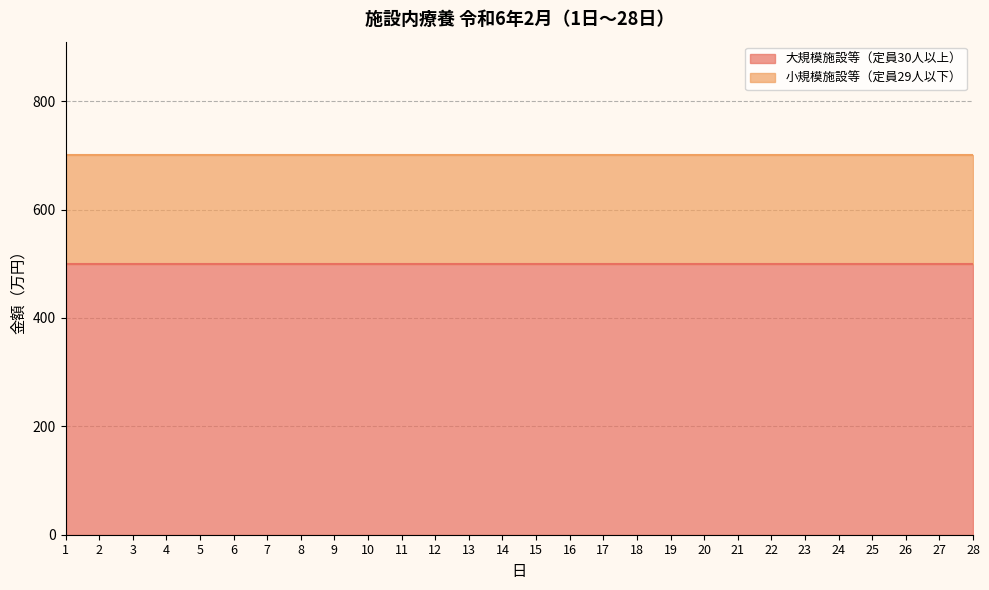

At 4, list the series in order from smallest to largest.

小規模施設等（定員29人以下）, 大規模施設等（定員30人以上）